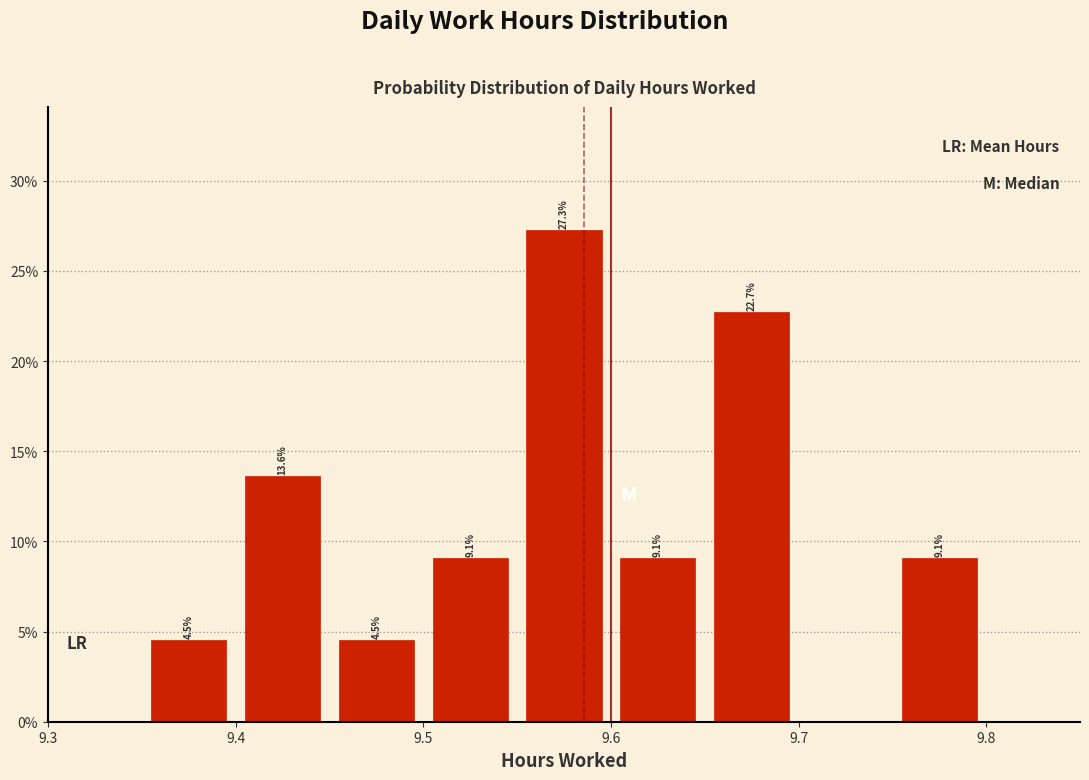

Which range on the x-axis has the tallest bar?

9.55 to 9.60